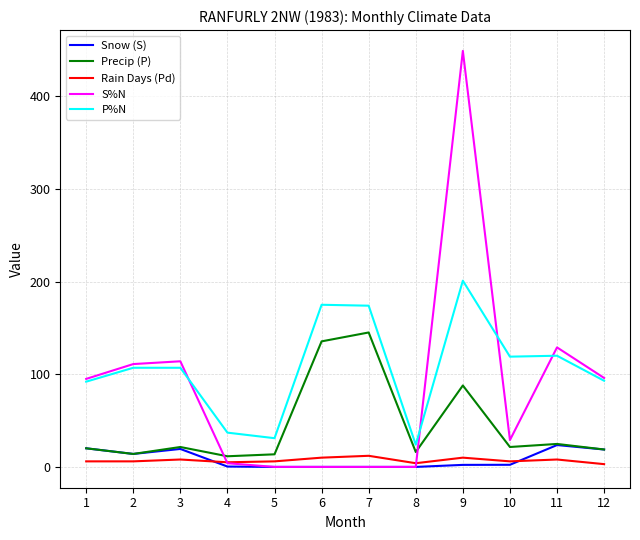

Which series has the widest spread of values?

S%N